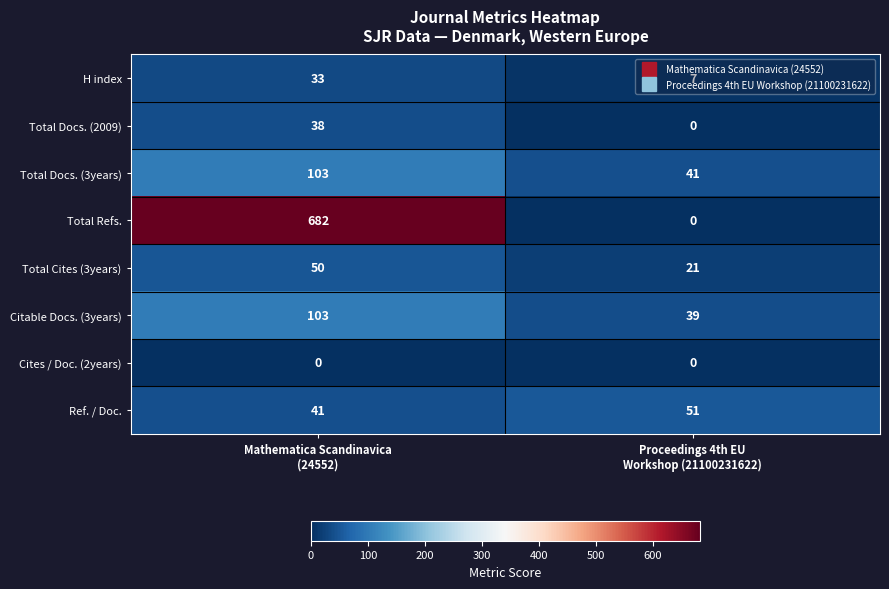

Which series has the largest total across all categories?

Total Refs.